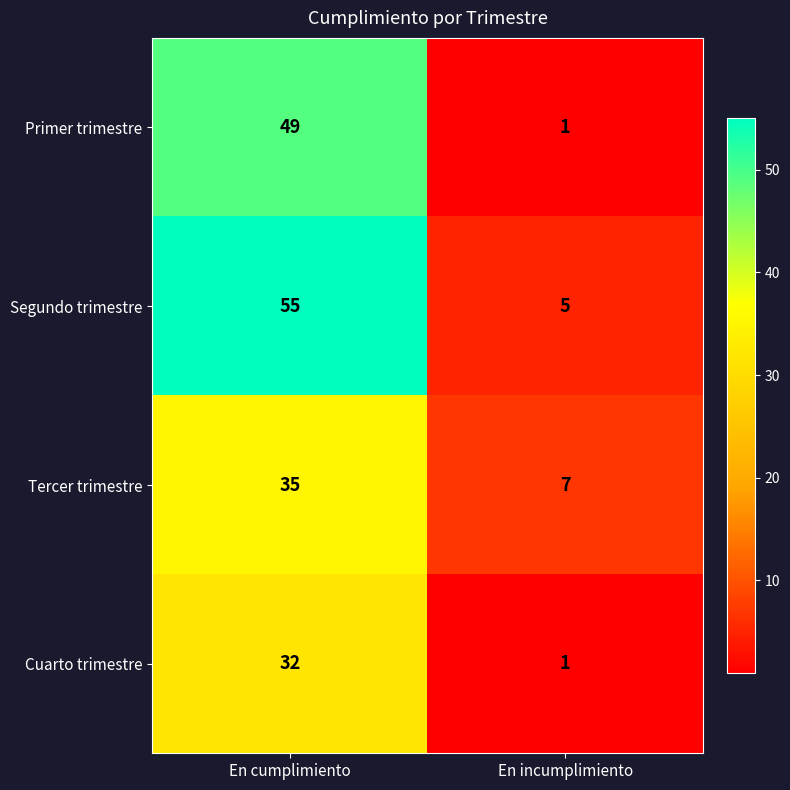

At which category does the chart reach its minimum across all series?

En incumplimiento